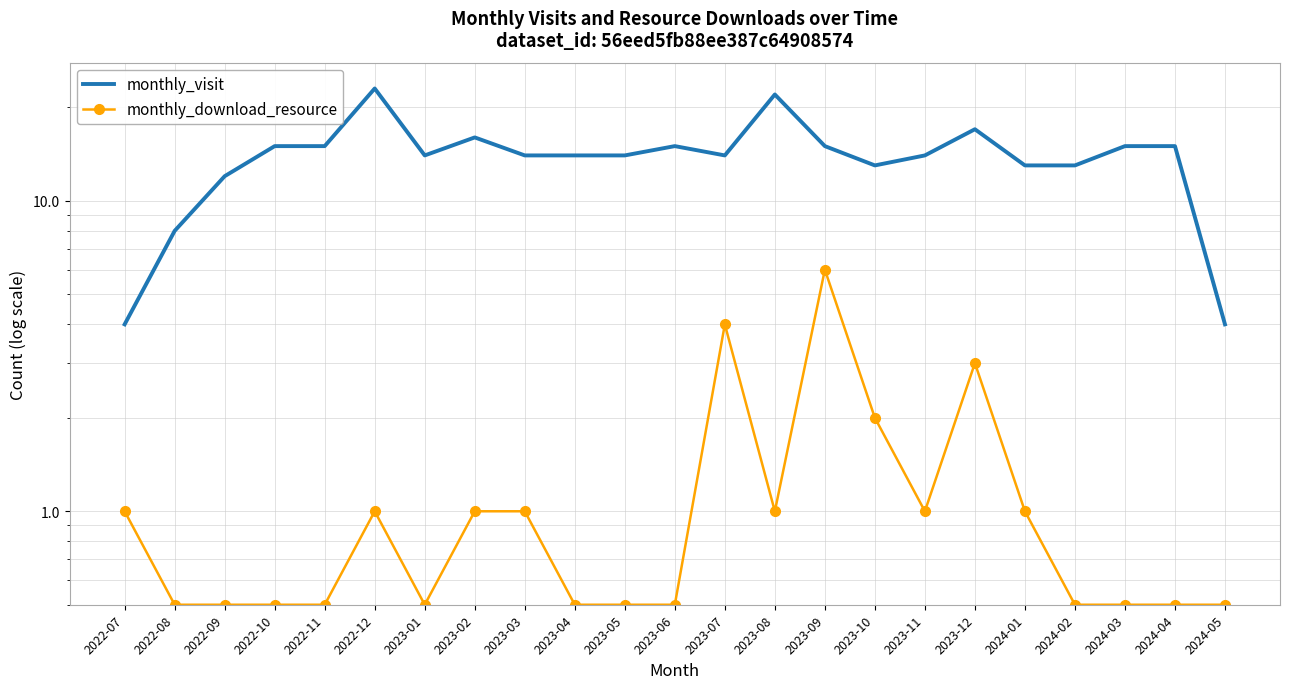

What is the average value of the monthly_visit series?

13.9